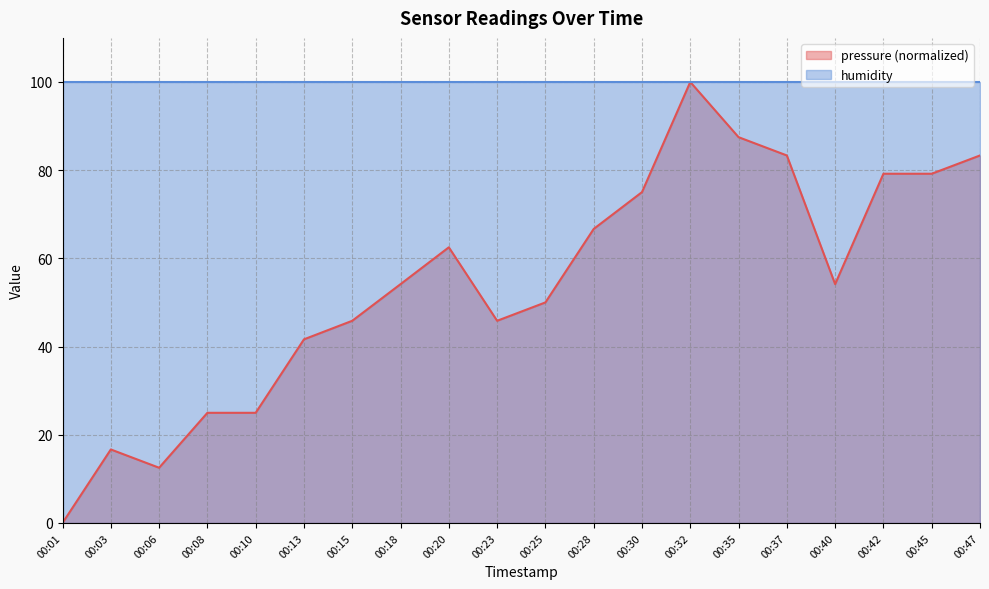

How many values exceed 54?

11